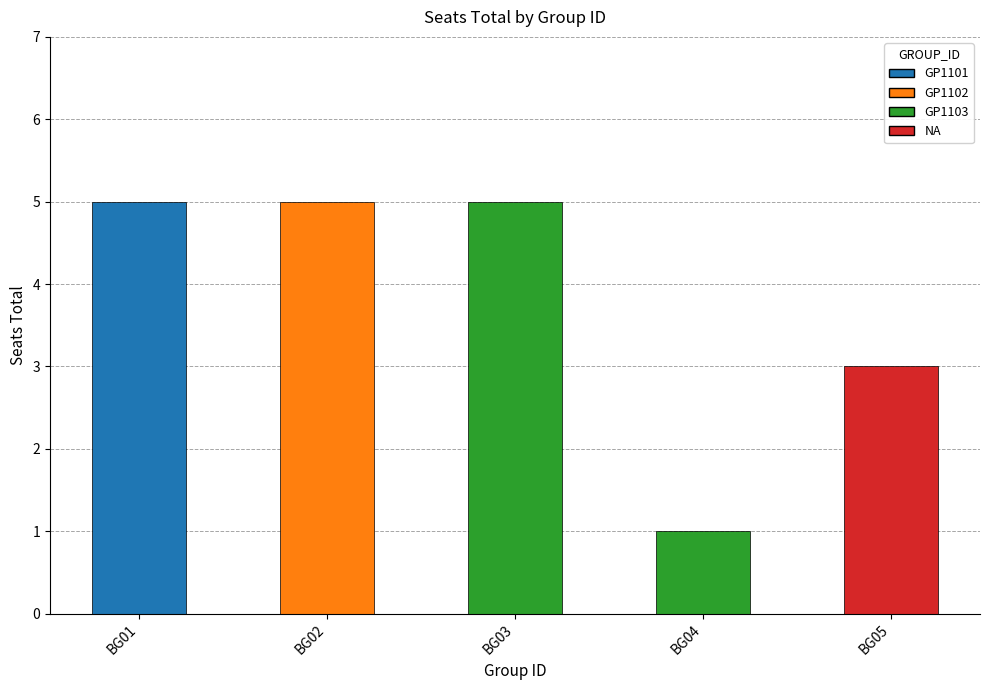

Are the bars grouped side by side (vs. stacked)?

No